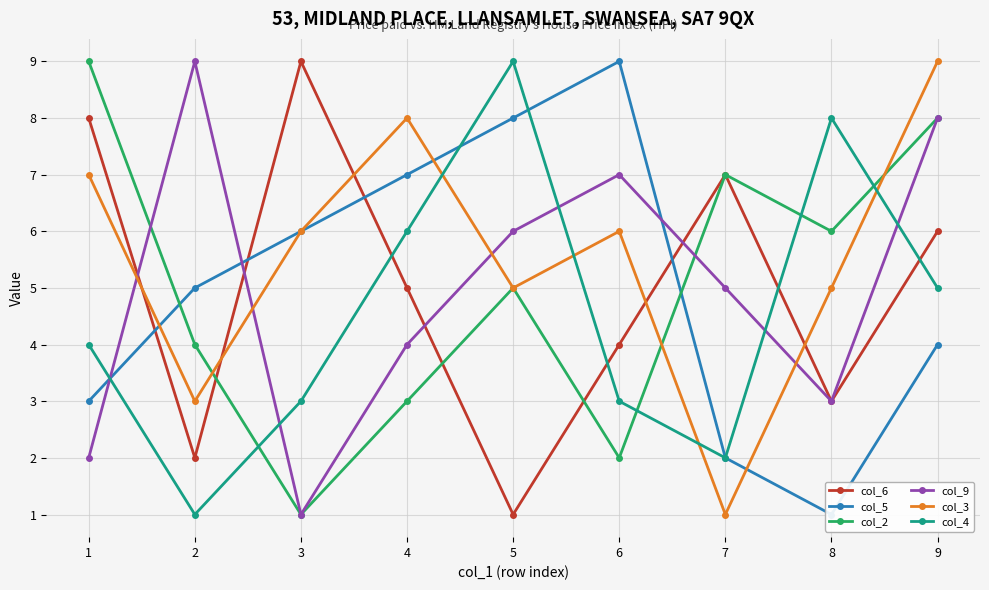

What is the difference between the maximum and minimum values in the col_4 series?

8